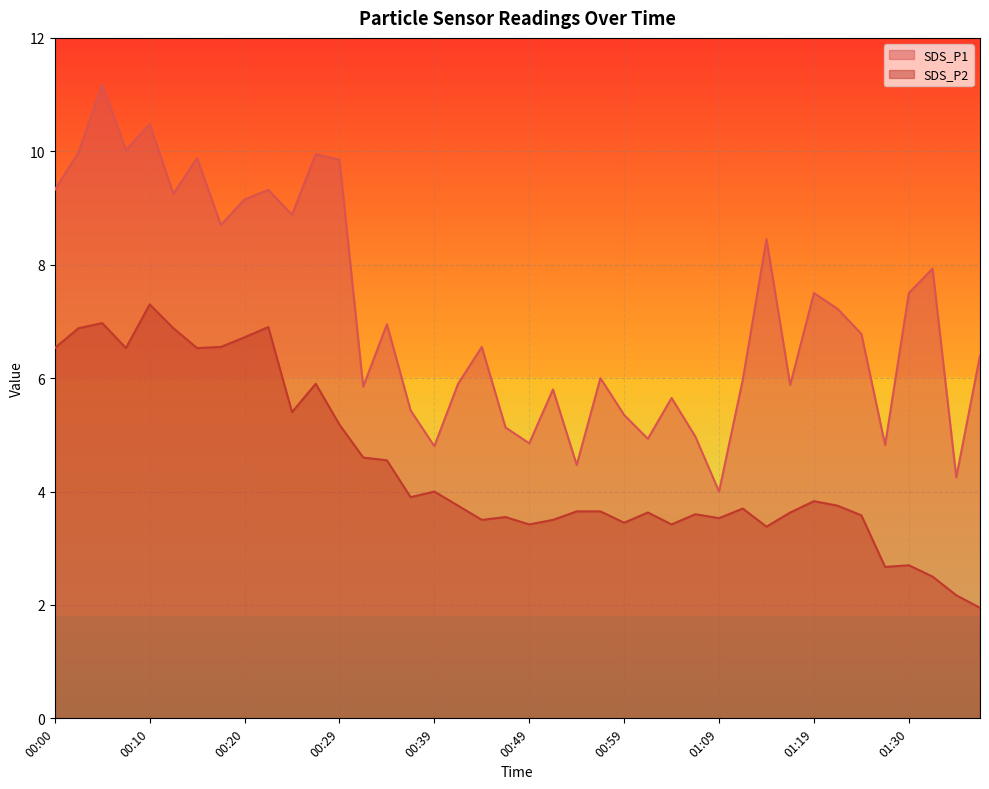

True or false: SDS_P1 and SDS_P2 intersect in this chart.

False